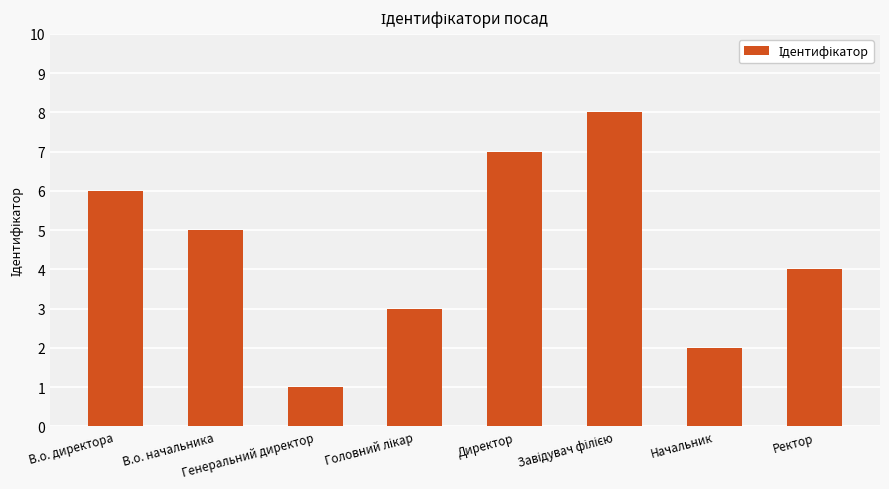

Where is the data nearest to the value 4?

Ректор